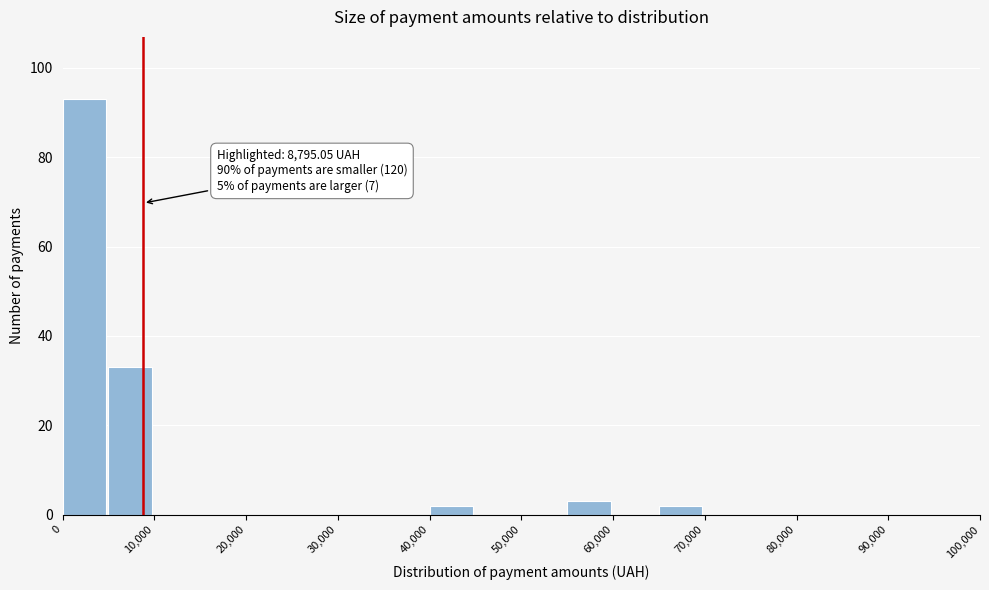

Over which range of the x-axis is the bar tallest?

0 to 5000